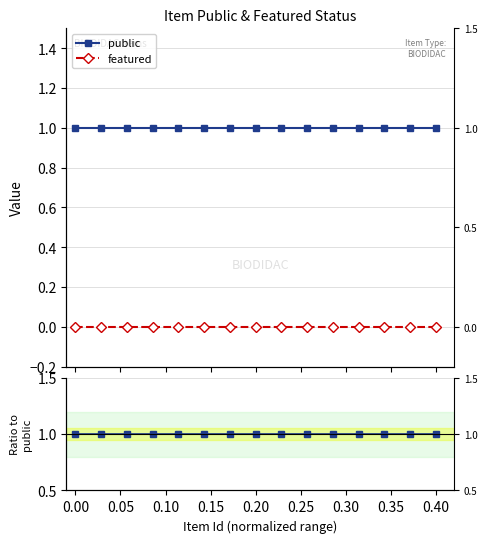

True or false: public and featured intersect in this chart.

False